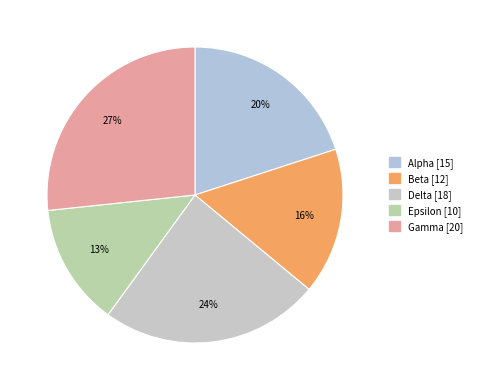

What percentage is the Beta slice, to the nearest percent?

16%